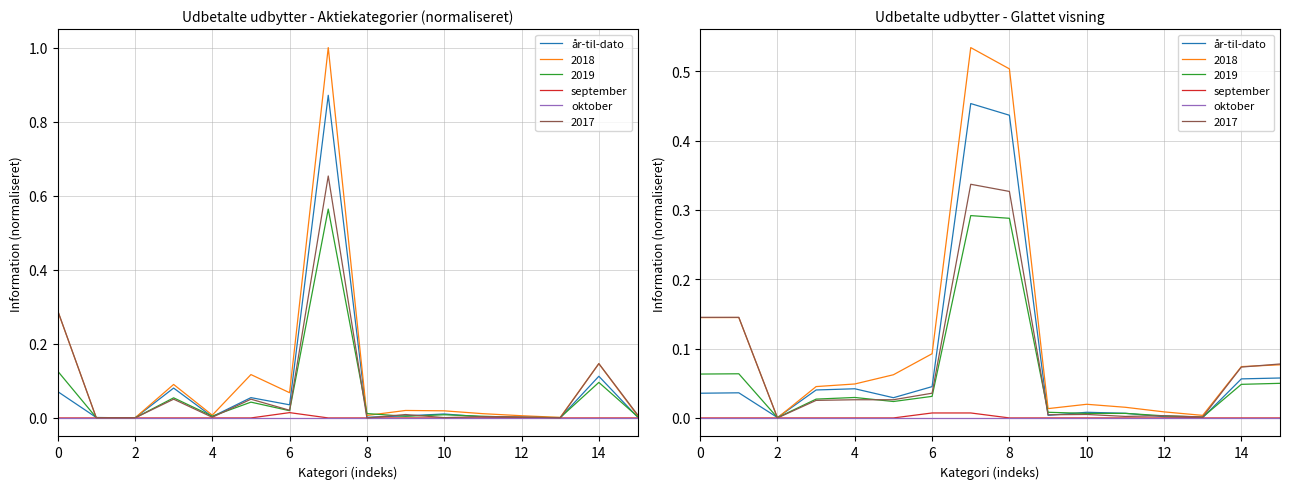

True or false: år-til-dato and september cross at least once.

False